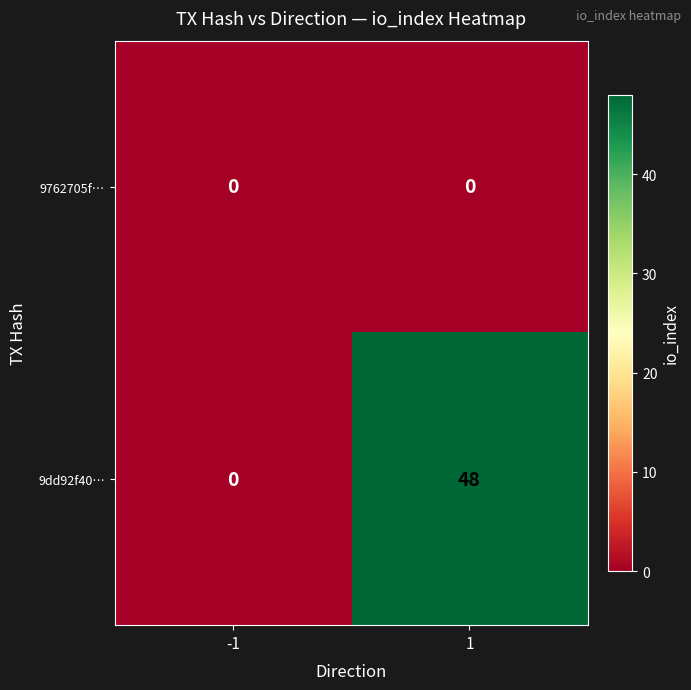

Rank the series by their average value, from highest to lowest.

9dd92f40…, 9762705f…